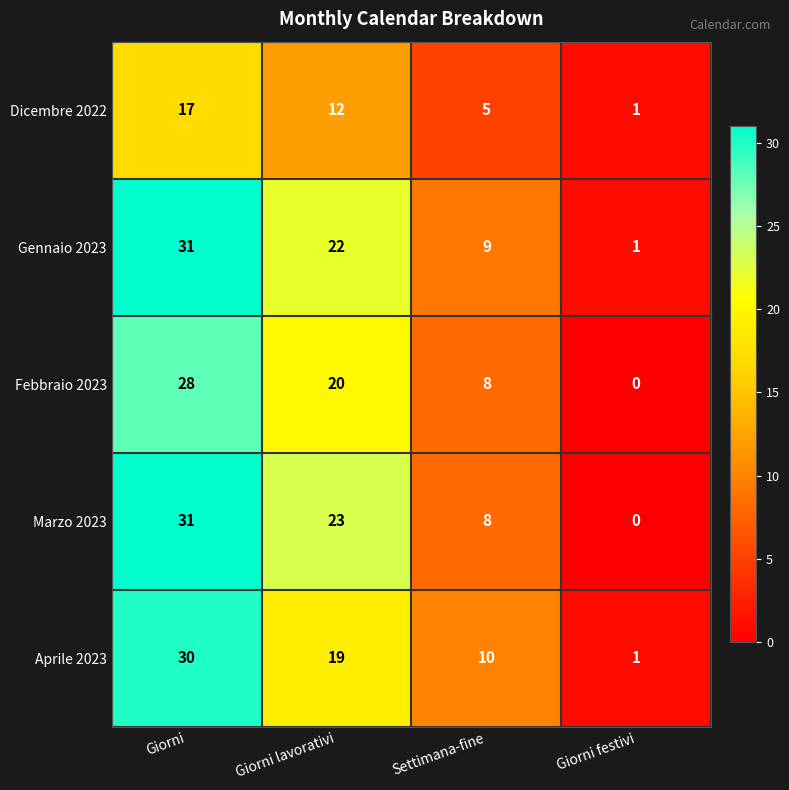

How many data points does each series have?

4